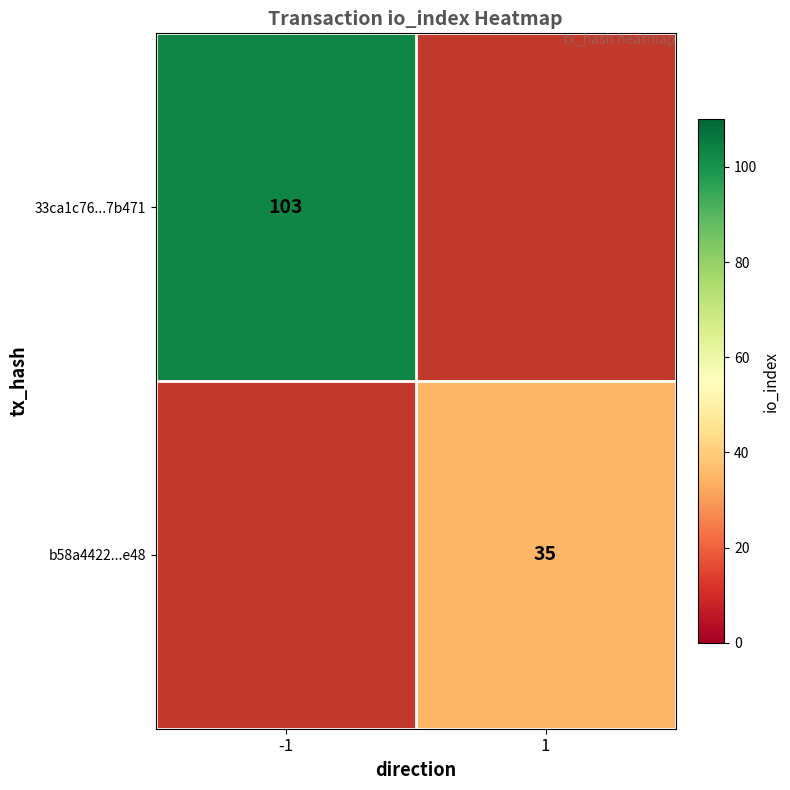

Which has a higher value, 1 or -1?

-1